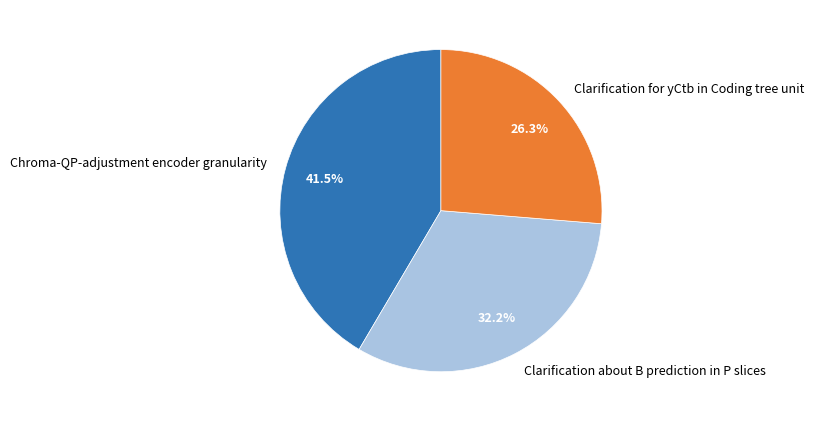

How many slices are in this pie chart?

3